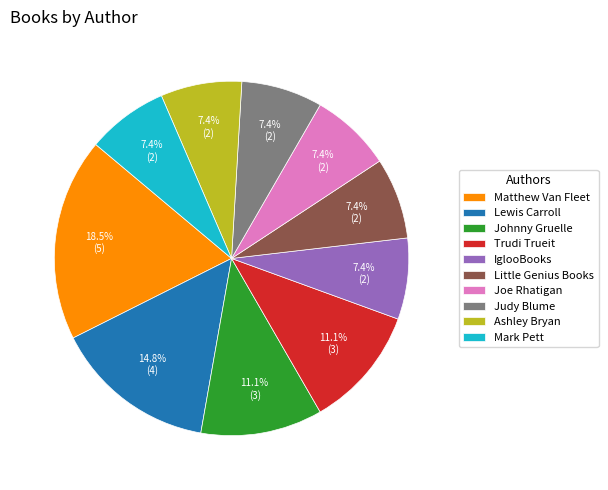

Is it true that Little Genius Books is 7% of the pie?

True